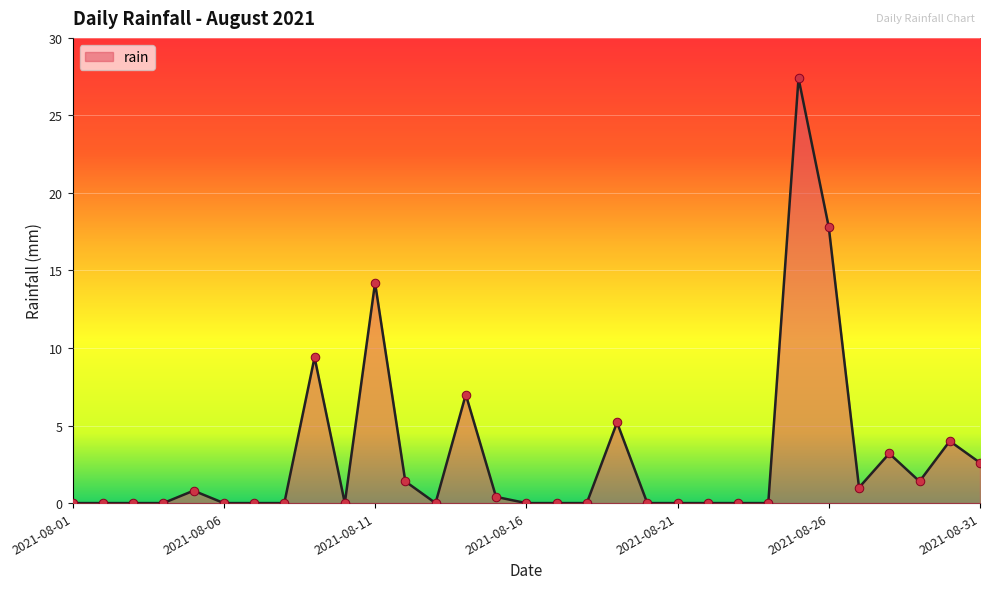

What is the difference between the maximum and minimum values?

27.4